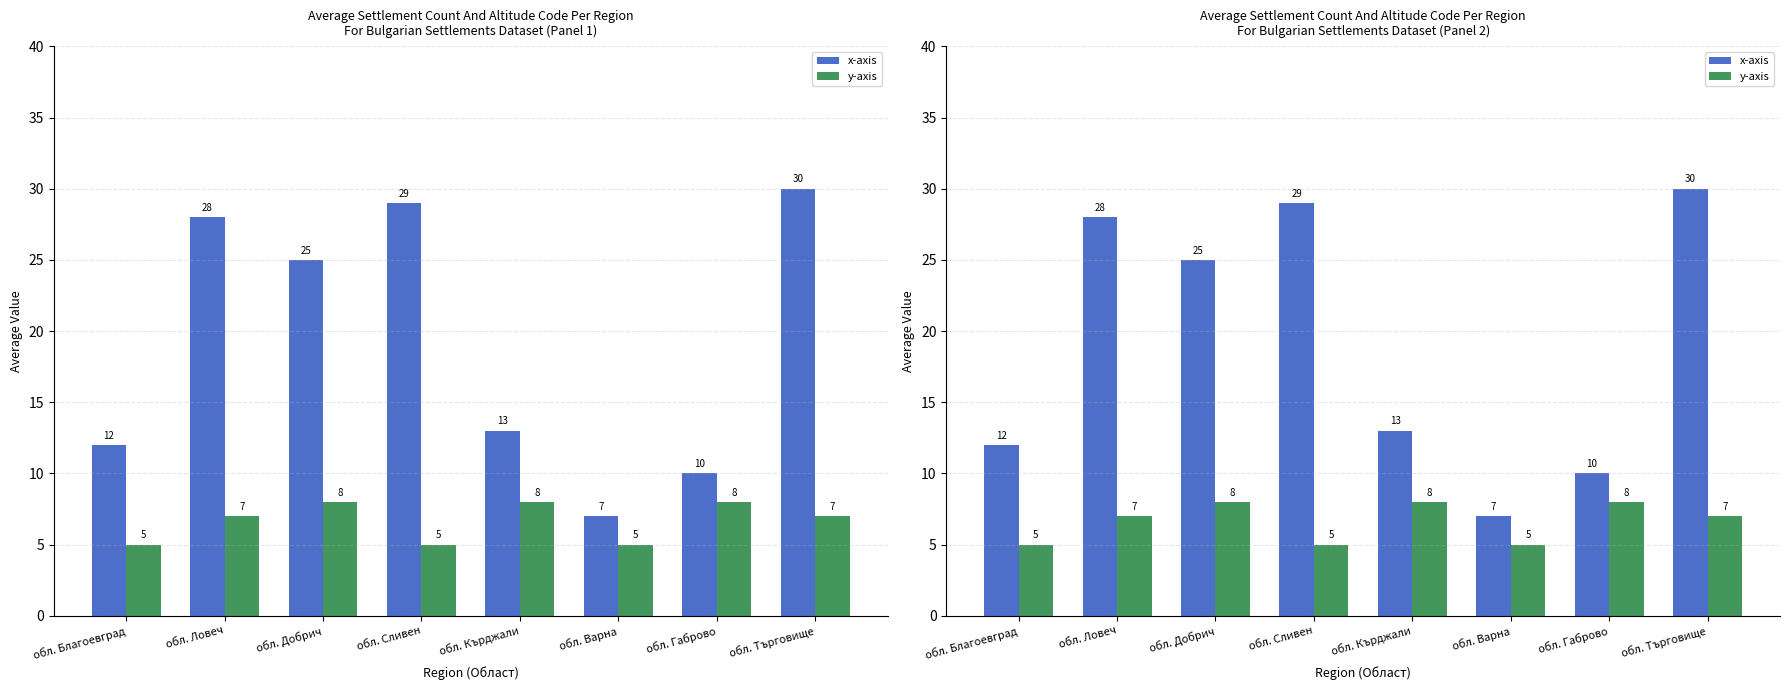

True or false: x-axis has a value of 28 at обл. Ловеч.

True